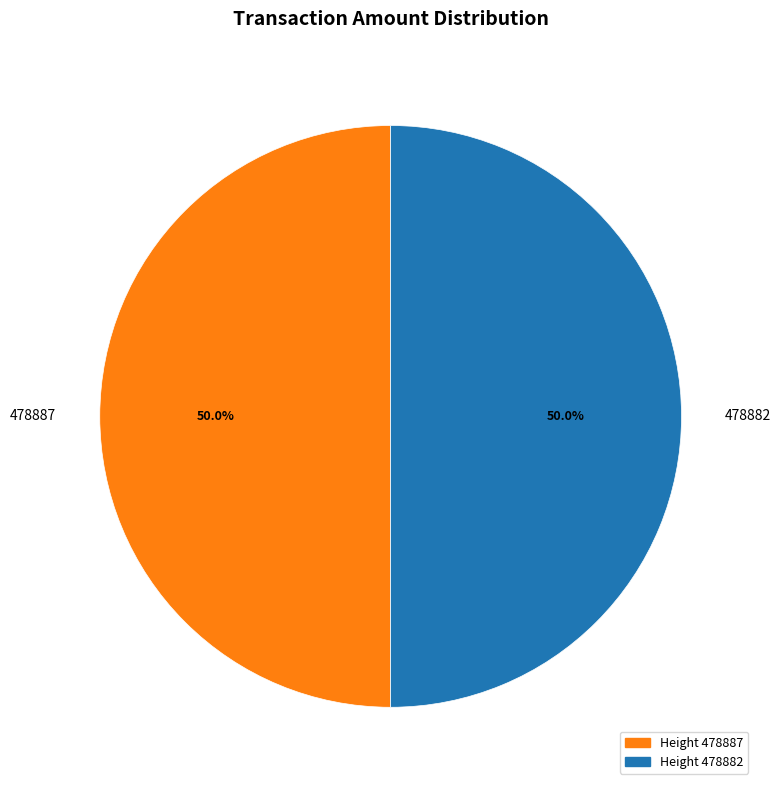

How many segments does this pie chart have?

2